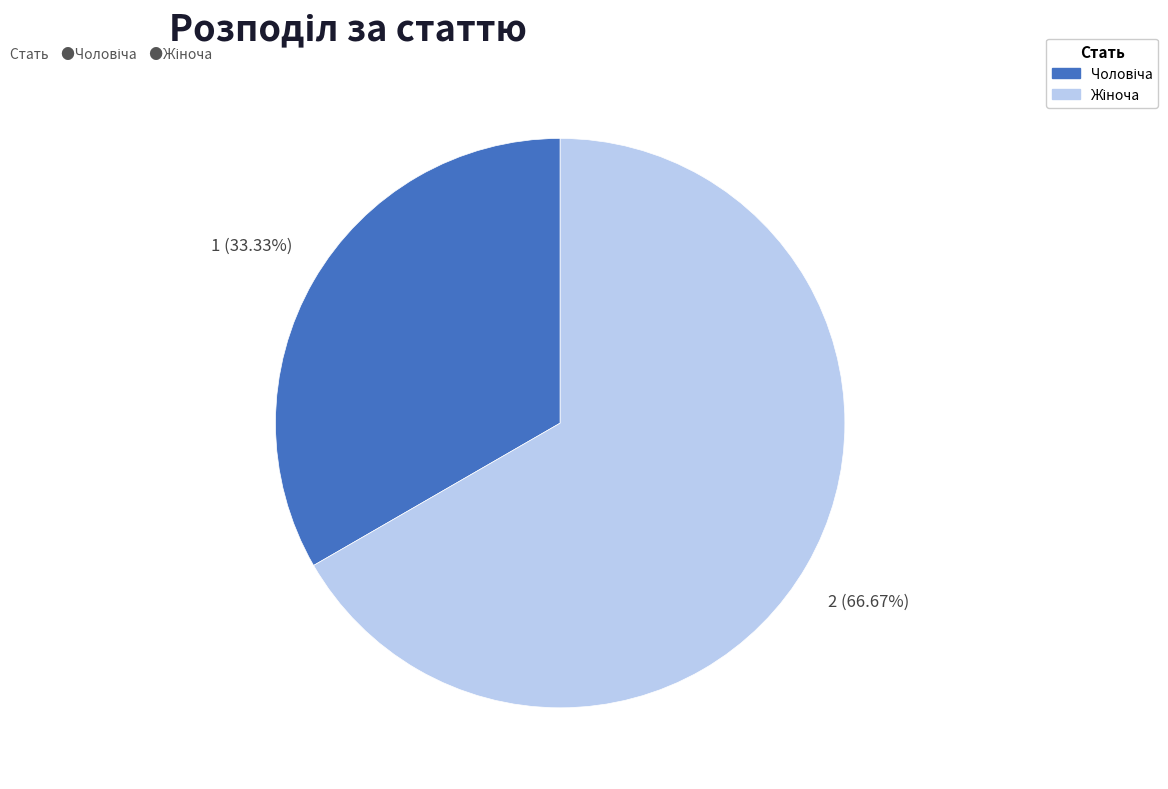

Does any single category account for the majority?

Yes